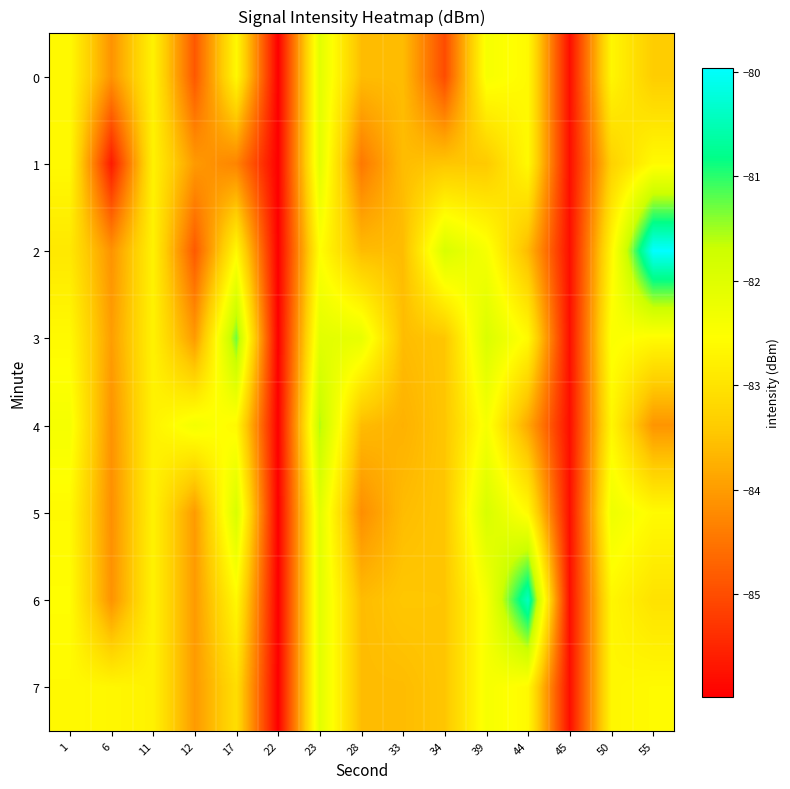

What is the total value across all series at 22?

-687.8